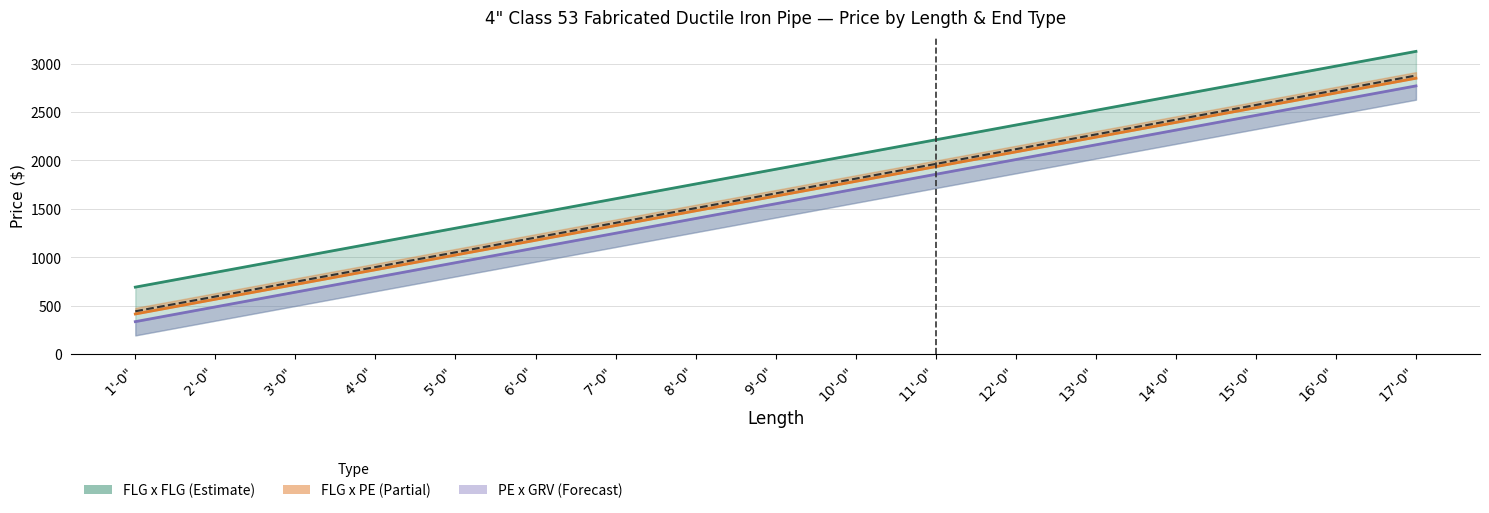

Reading left to right, what are all the values shown in this chart?

FLG x FLG line: 1'-0"=693	2'-0"=845	3'-0"=997	4'-0"=1149	5'-0"=1301	6'-0"=1453	7'-0"=1605	8'-0"=1757	9'-0"=1909	10'-0"=2061	11'-0"=2213	12'-0"=2365	13'-0"=2517	14'-0"=2669	15'-0"=2821	16'-0"=2973	17'-0"=3125
FLG x PE line: 1'-0"=416	2'-0"=568	3'-0"=720	4'-0"=872	5'-0"=1024	6'-0"=1176	7'-0"=1328	8'-0"=1480	9'-0"=1632	10'-0"=1784	11'-0"=1936	12'-0"=2088	13'-0"=2240	14'-0"=2392	15'-0"=2544	16'-0"=2696	17'-0"=2848
PE x GRV line: 1'-0"=337	2'-0"=489	3'-0"=641	4'-0"=793	5'-0"=945	6'-0"=1097	7'-0"=1249	8'-0"=1401	9'-0"=1553	10'-0"=1705	11'-0"=1857	12'-0"=2009	13'-0"=2161	14'-0"=2313	15'-0"=2465	16'-0"=2617	17'-0"=2769